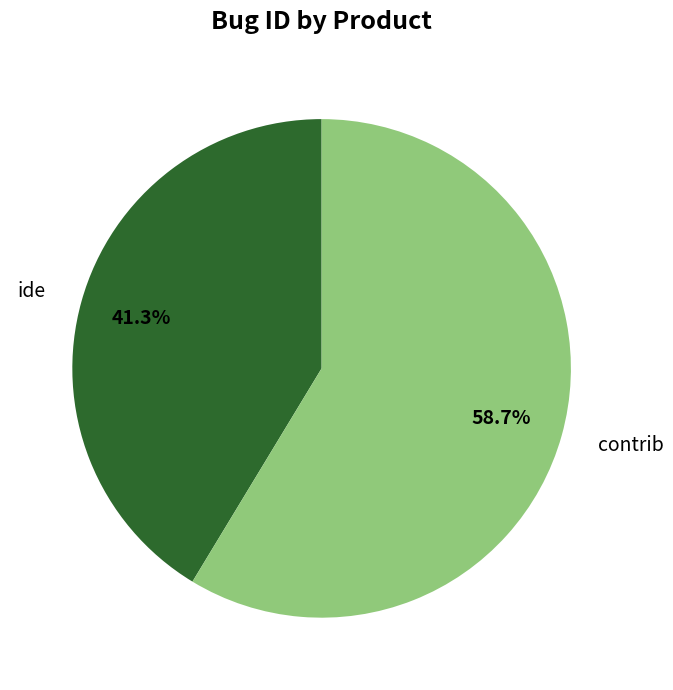

What percentage is the contrib slice, to the nearest percent?

59%